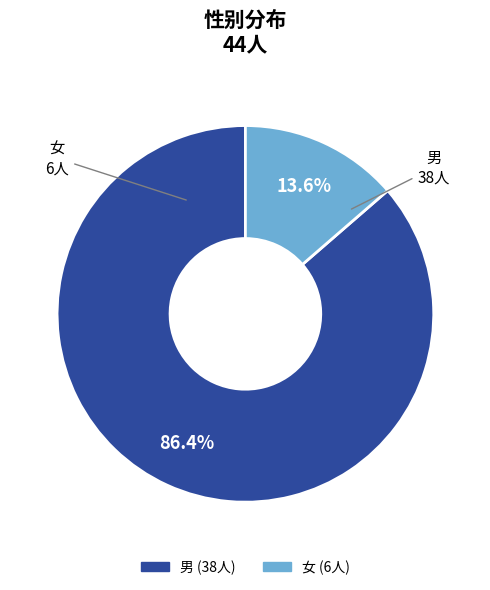

Is it true that 女 is 14% of the pie?

True